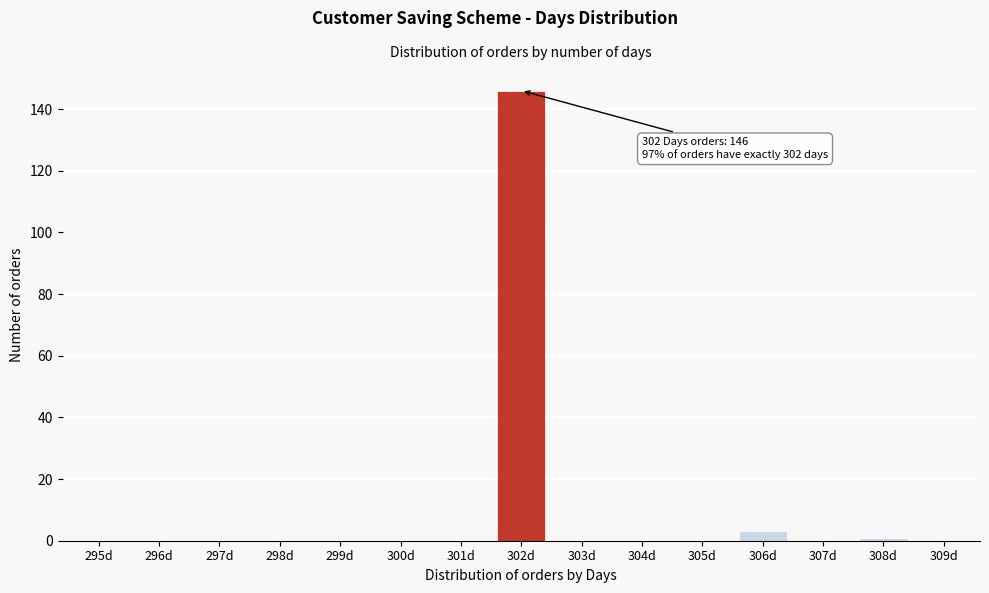

Reading left to right, list all the values displayed in this chart.

295d=0	296d=0	297d=0	298d=0	299d=0	300d=0	301d=0	302d=146	303d=0	304d=0	305d=0	306d=3	307d=0	308d=1	309d=0